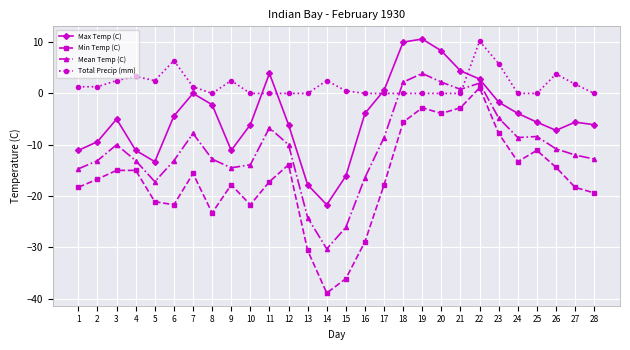

True or false: Mean Temp (C) and Max Temp (C) intersect in this chart.

False